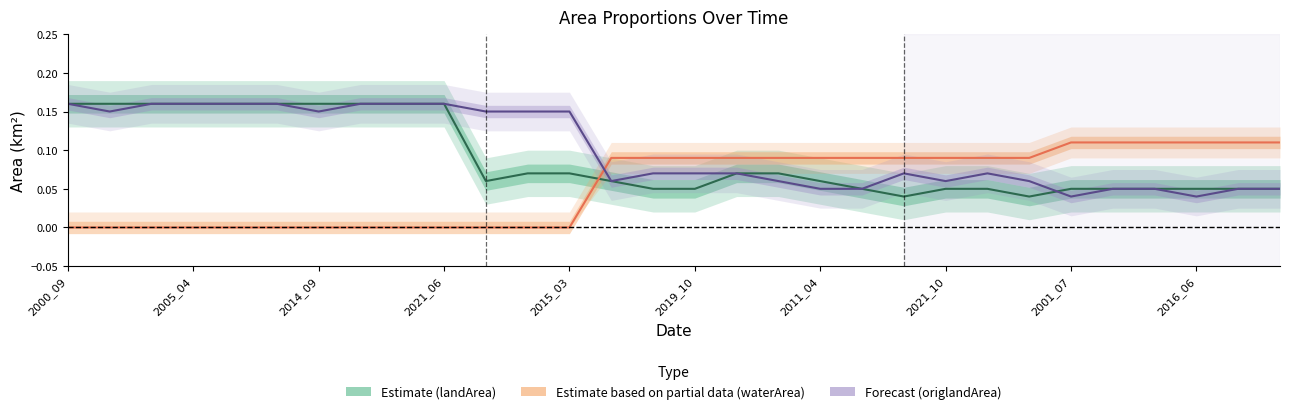

After their last crossing, which series has the higher values: Estimate based on partial data (waterArea) or Forecast (origlandArea)?

Estimate based on partial data (waterArea)